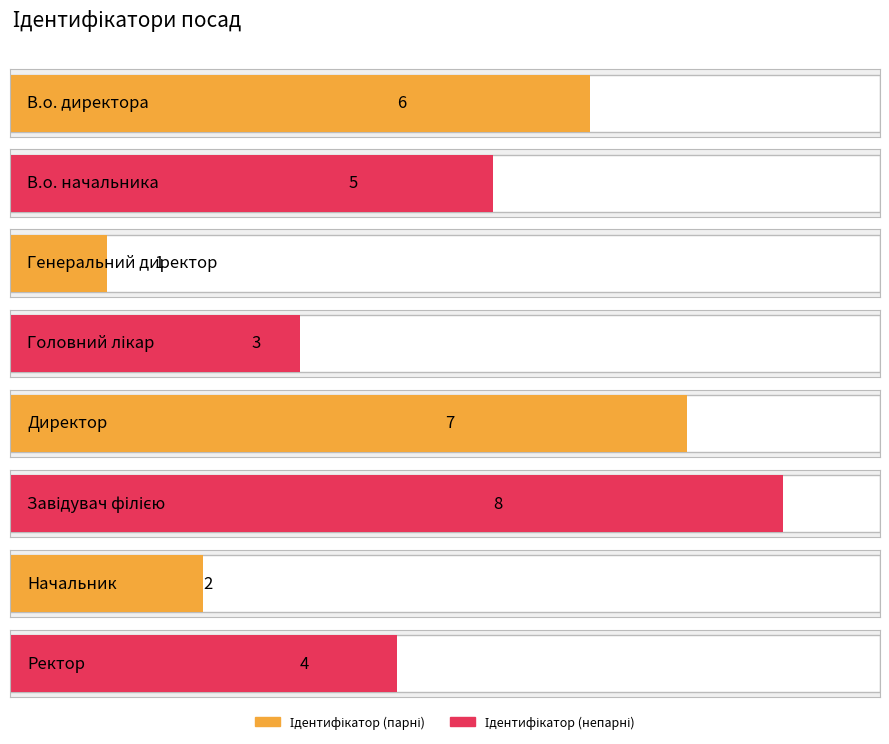

What position from the right is В.о. директора?

8